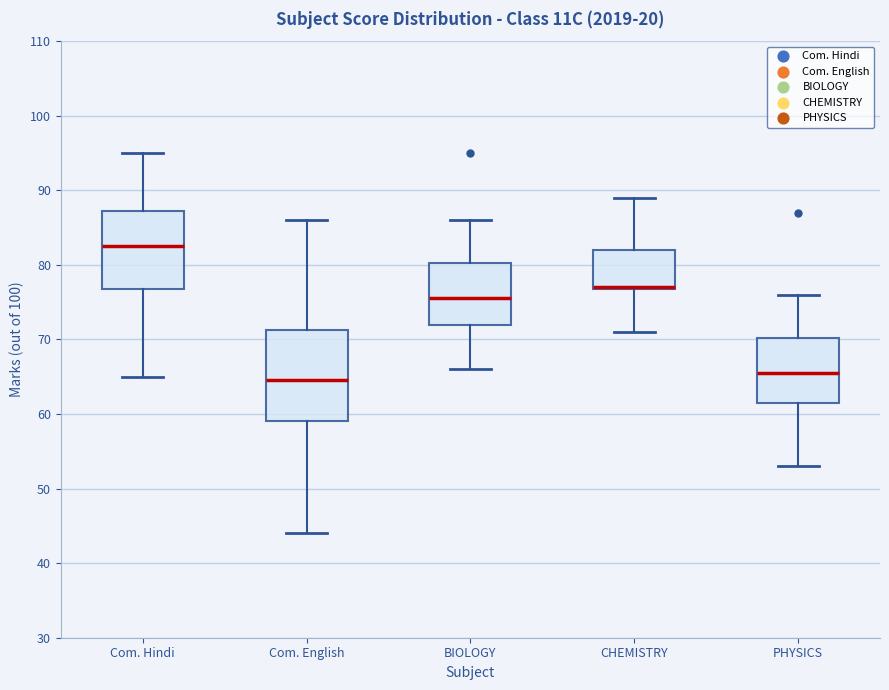

Where does the upper whisker of the box for Com. English end on the y-axis? The values are not printed on the chart, so give them approximately, as read against the axis.

86